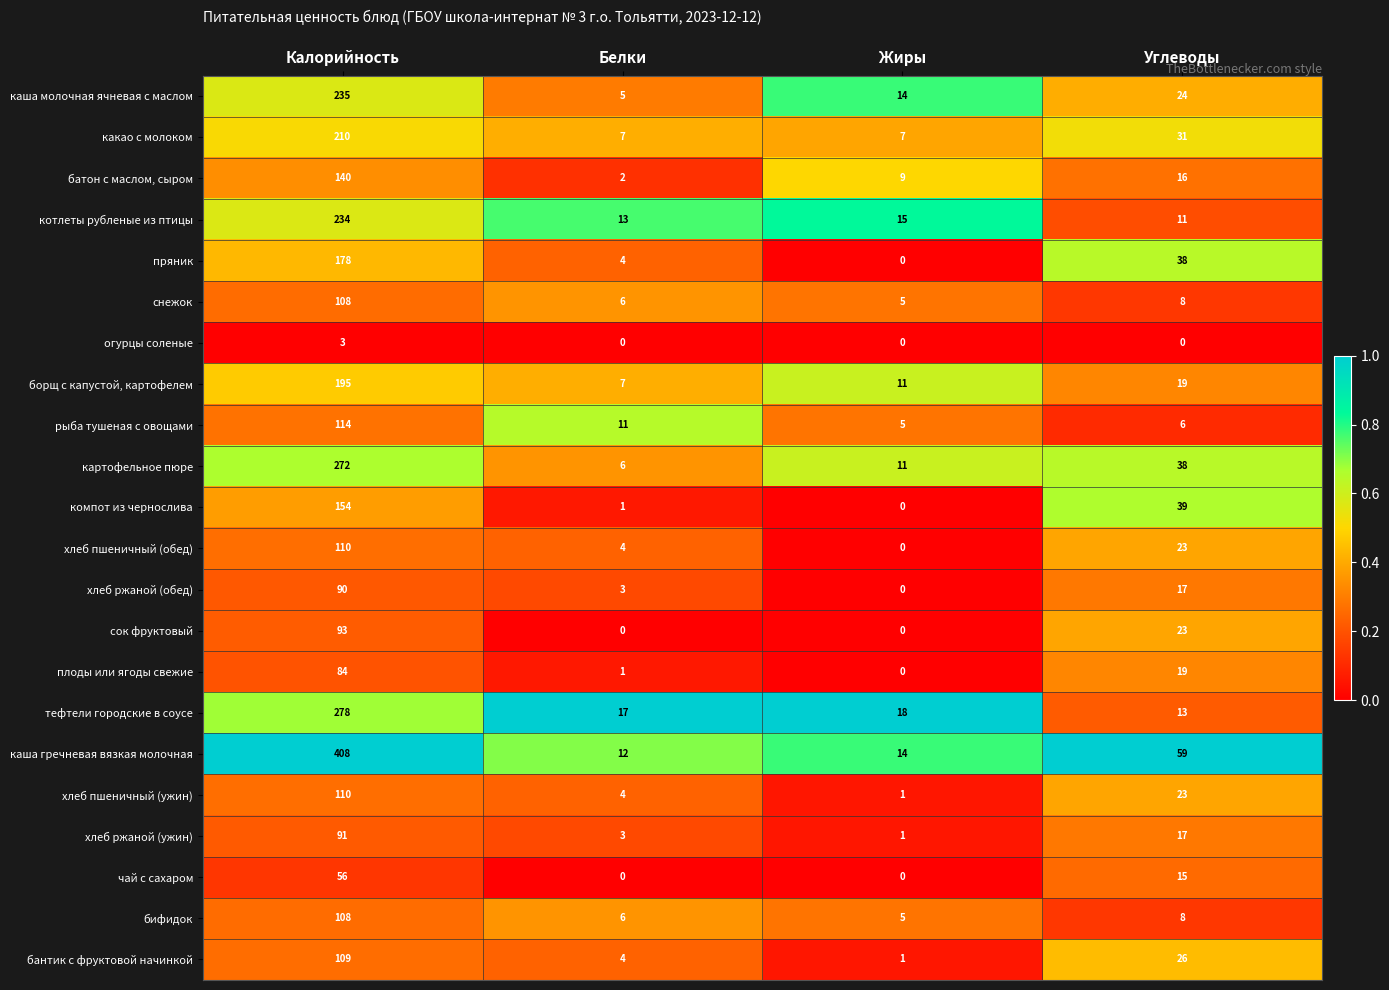

Rank the categories by снежок value from highest to lowest.

Калорийность, Углеводы, Белки, Жиры